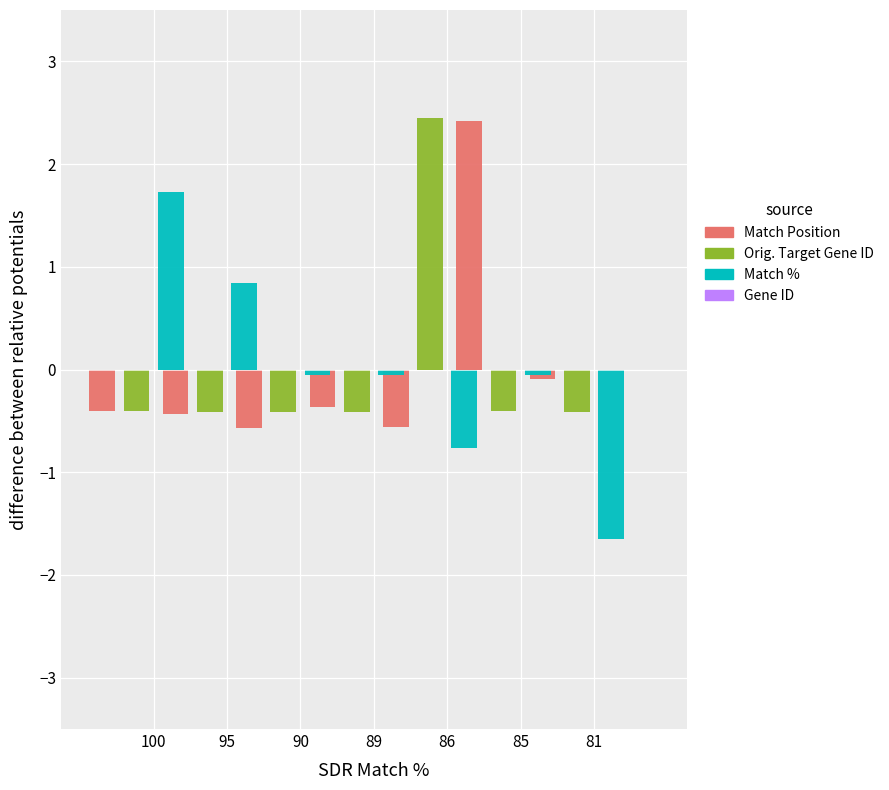

Rank the series by their maximum value, from lowest to highest.

Gene ID, Match %, Match Position, Orig. Target Gene ID